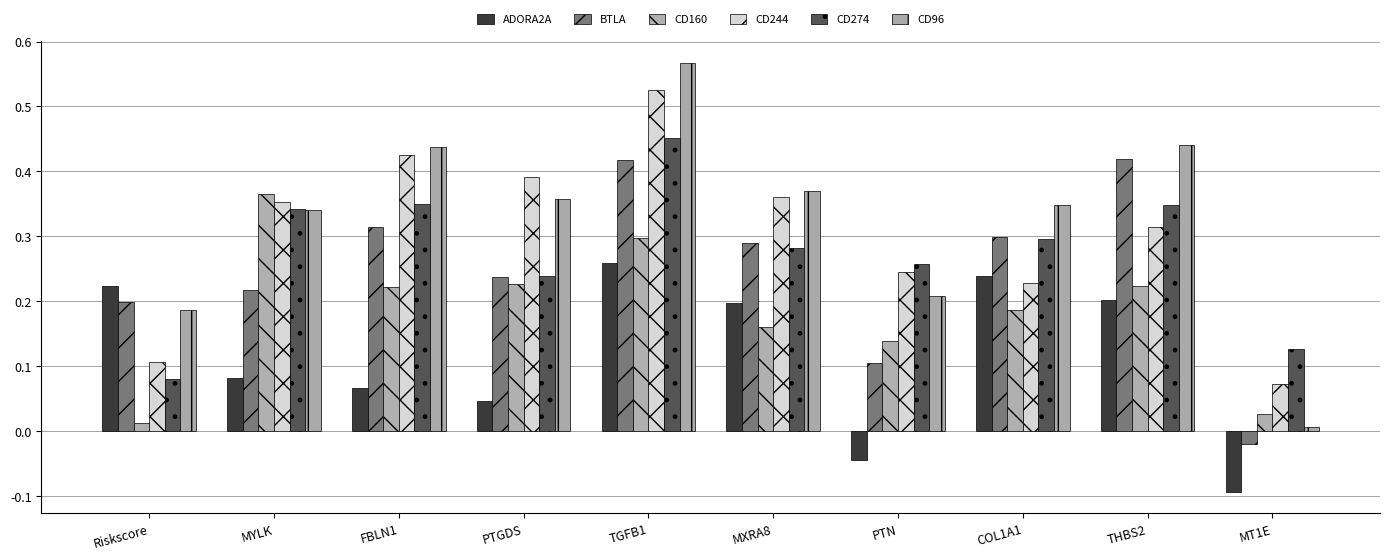

Which label corresponds to the largest value in the chart?

TGFB1